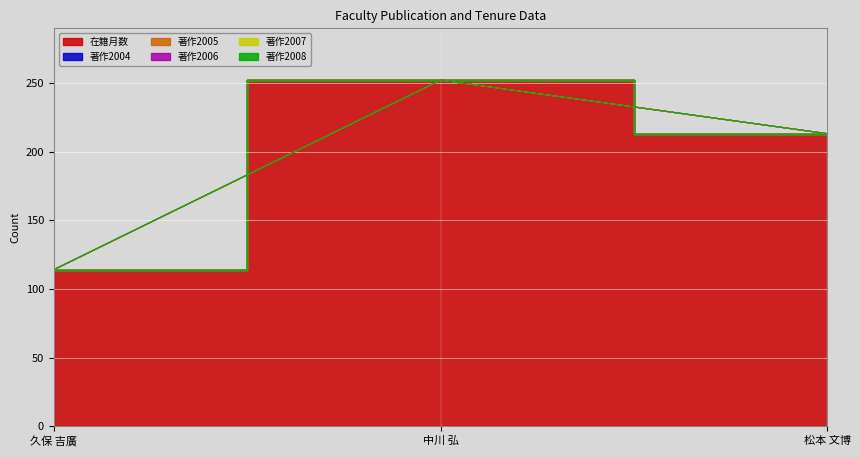

Reading left to right, what are all the values shown in this chart?

在籍月数: 久保 吉廣=114	中川 弘=252	松本 文博=213
著作2004: 久保 吉廣=0	中川 弘=0	松本 文博=0
著作2005: 久保 吉廣=0	中川 弘=0	松本 文博=0
著作2006: 久保 吉廣=0	中川 弘=0	松本 文博=0
著作2007: 久保 吉廣=0	中川 弘=0	松本 文博=0
著作2008: 久保 吉廣=0	中川 弘=0	松本 文博=0